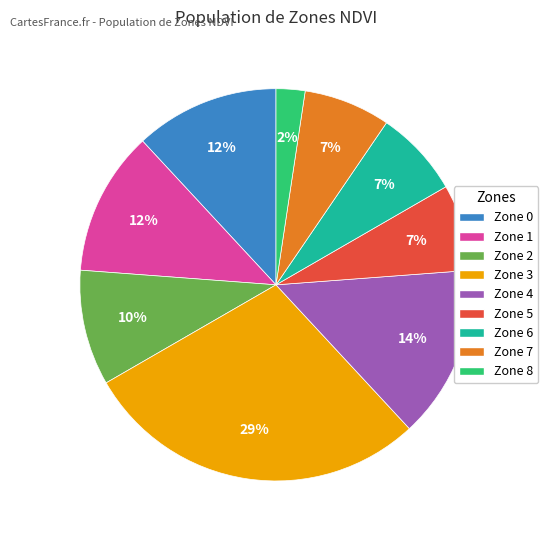

What is the largest slice in the pie chart?

Zone 3